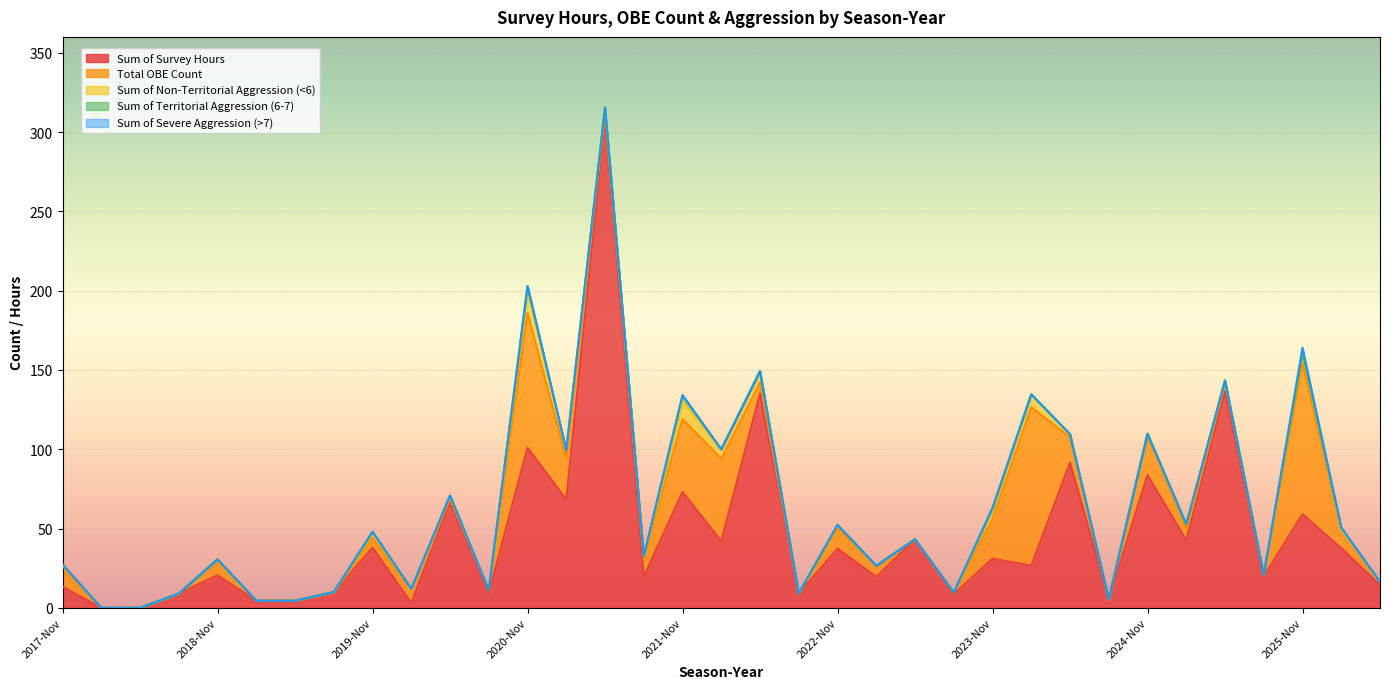

Which series ends up on top after the final intersection of Sum of Survey Hours and Total OBE Count?

Sum of Survey Hours